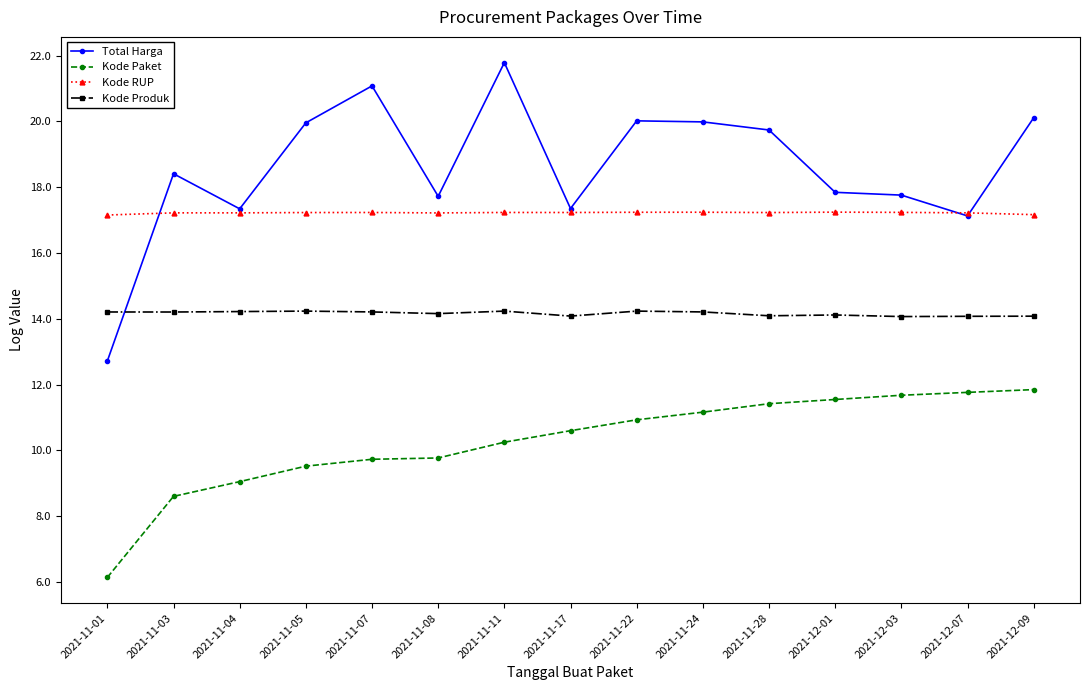

The Kode Produk series shows 4.1 at 2021-12-07. True or false?

False